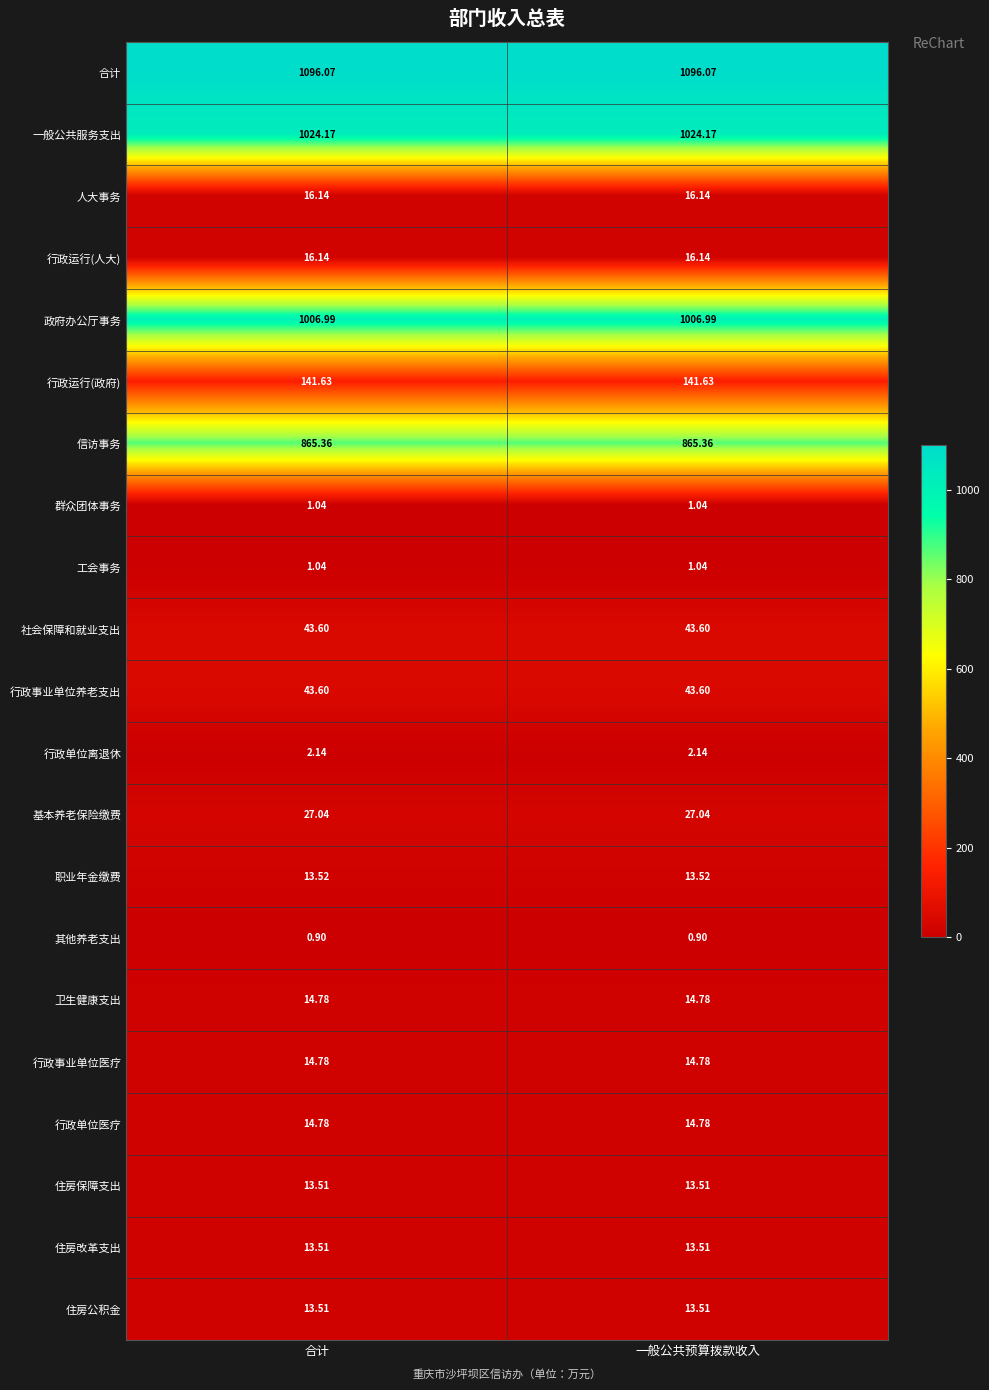

Which series has the largest total across all categories?

合计